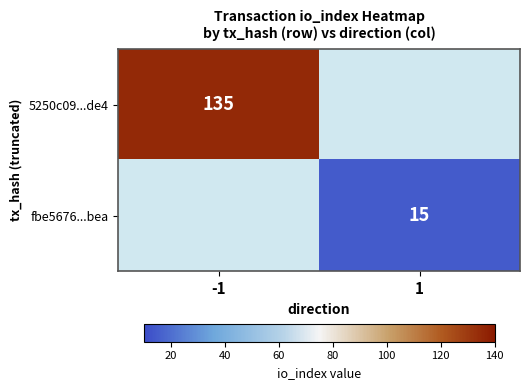

True or false: 5250c09...de4 has a value of 196 at -1.

False